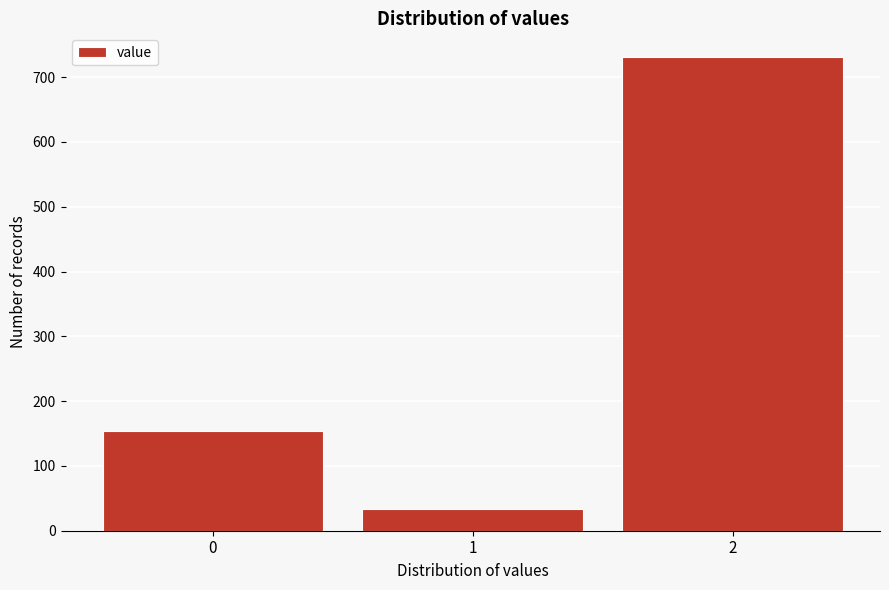

How tall is the bar that spans 1.5 to 2.5 on the x-axis? The values are not printed on the chart, so give them approximately, as read against the axis.

730